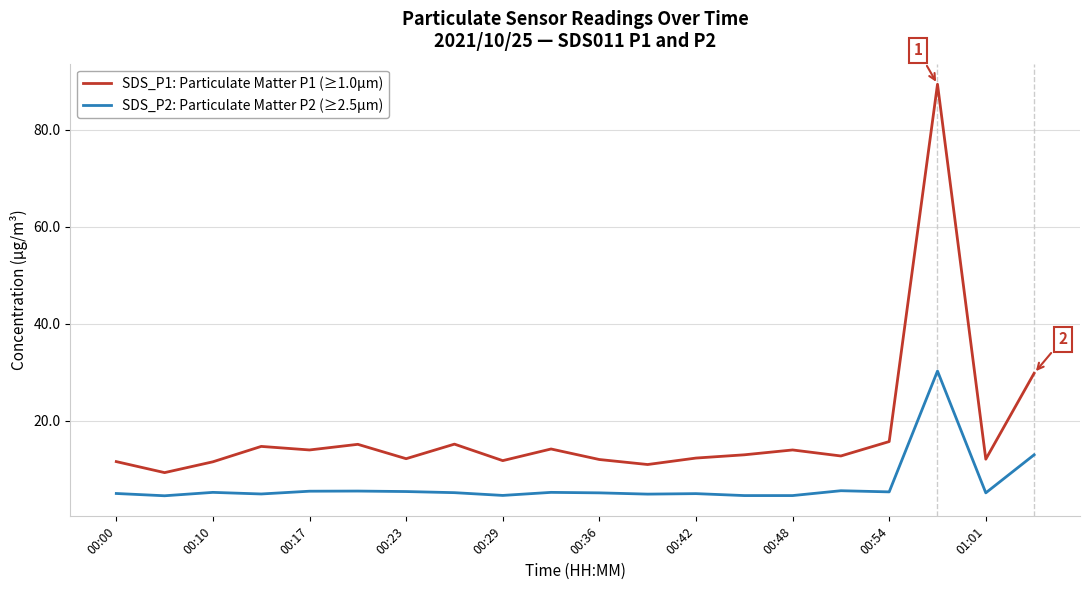

What is the difference between the second highest and second lowest values in the SDS_P2: Particulate Matter P2 (≥2.5µm) series?

8.4